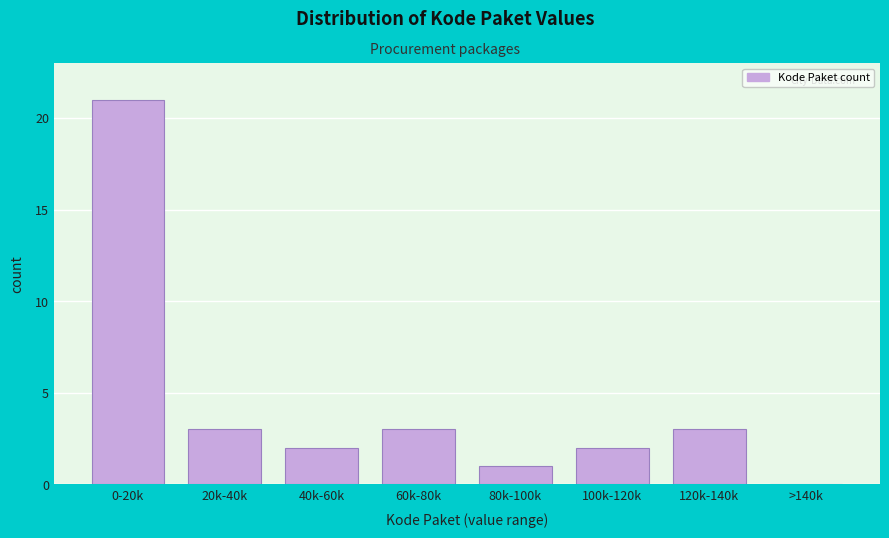

Reading left to right, transcribe all the data shown in this chart.

0-20k=21	20k-40k=3	40k-60k=2	60k-80k=3	80k-100k=1	100k-120k=2	120k-140k=3	>140k=0